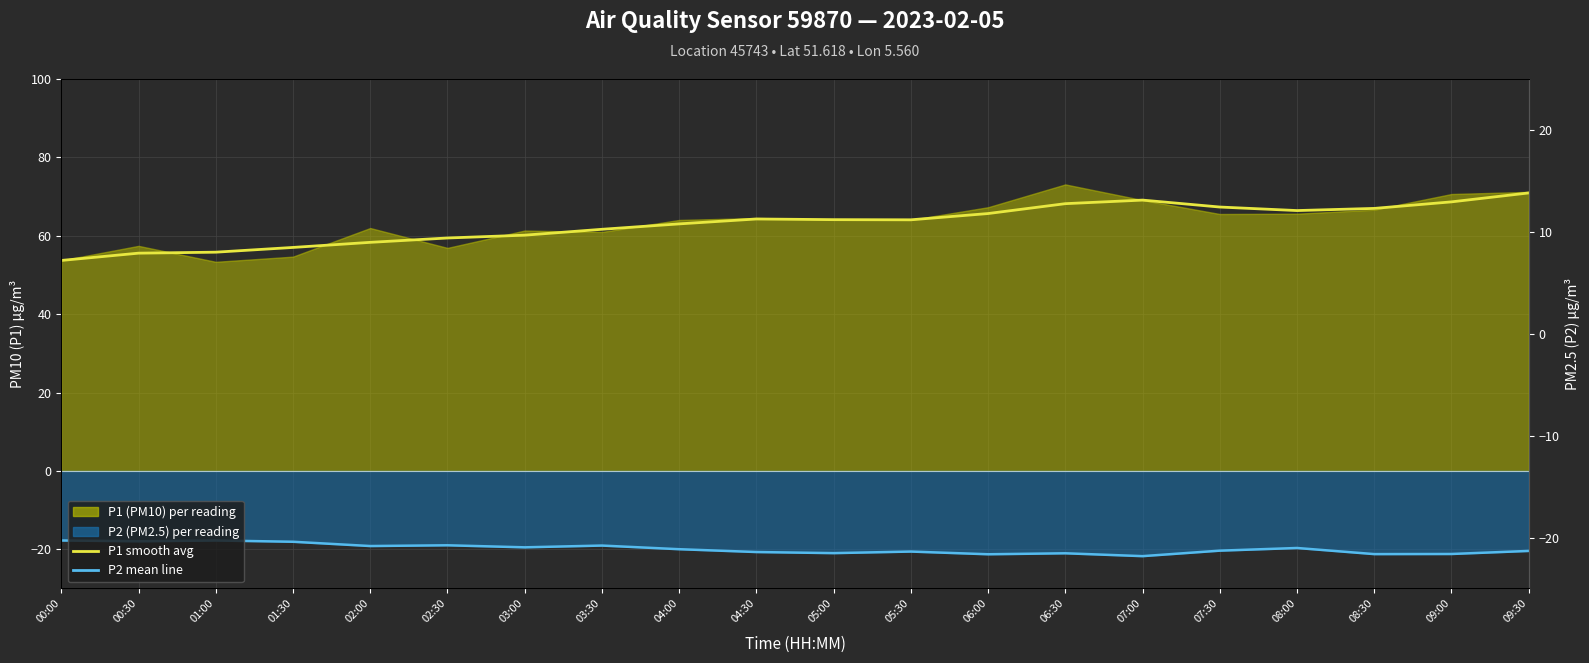

What is the difference between the highest and lowest values at 03:30?

80.7